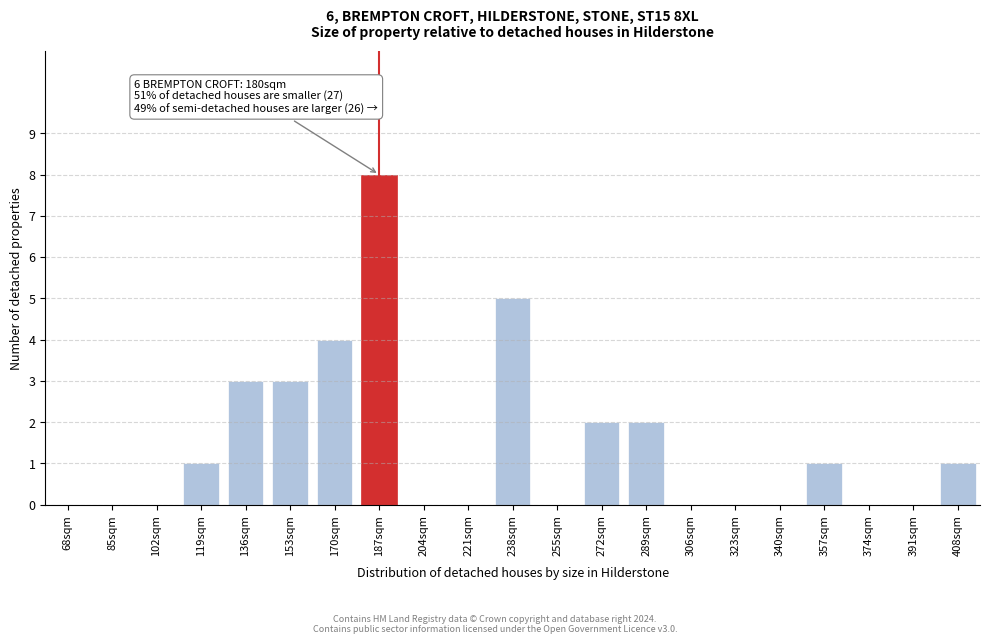

Reading left to right, what are all the values shown in this chart?

68sqm=0	85sqm=0	102sqm=0	119sqm=1	136sqm=3	153sqm=3	170sqm=4	187sqm=8	204sqm=0	221sqm=0	238sqm=5	255sqm=0	272sqm=2	289sqm=2	306sqm=0	323sqm=0	340sqm=0	357sqm=1	374sqm=0	391sqm=0	408sqm=1